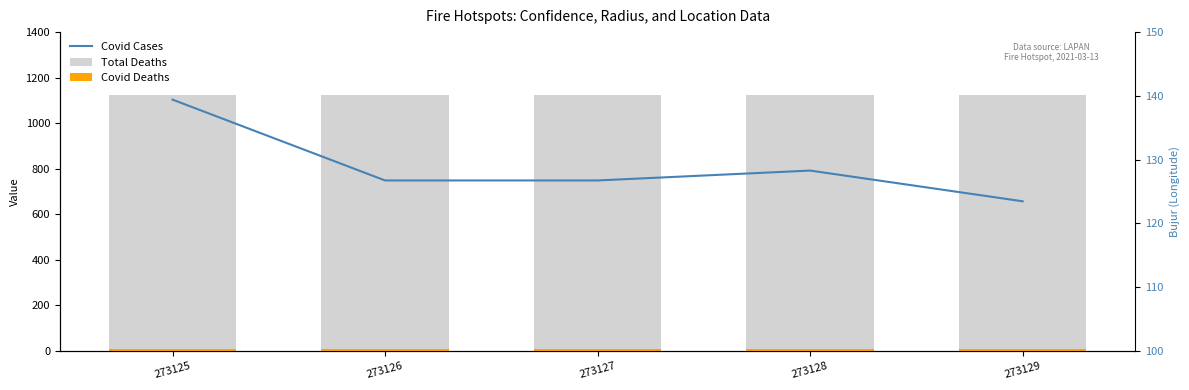

Which category has the highest value in the Covid Deaths series?

273125